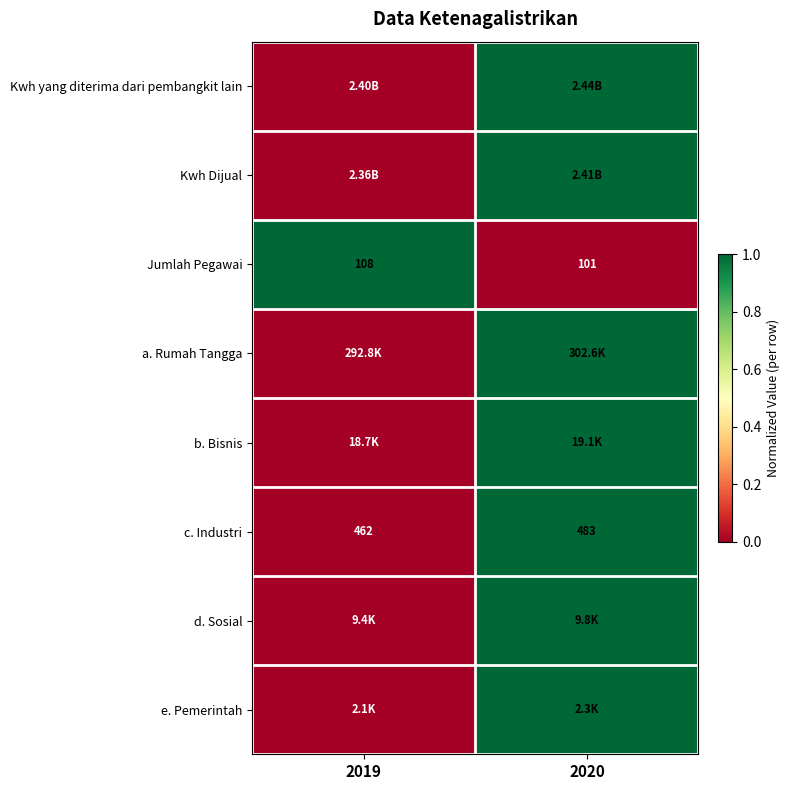

Which series has the largest total across all categories?

Kwh yang diterima dari pembangkit lain